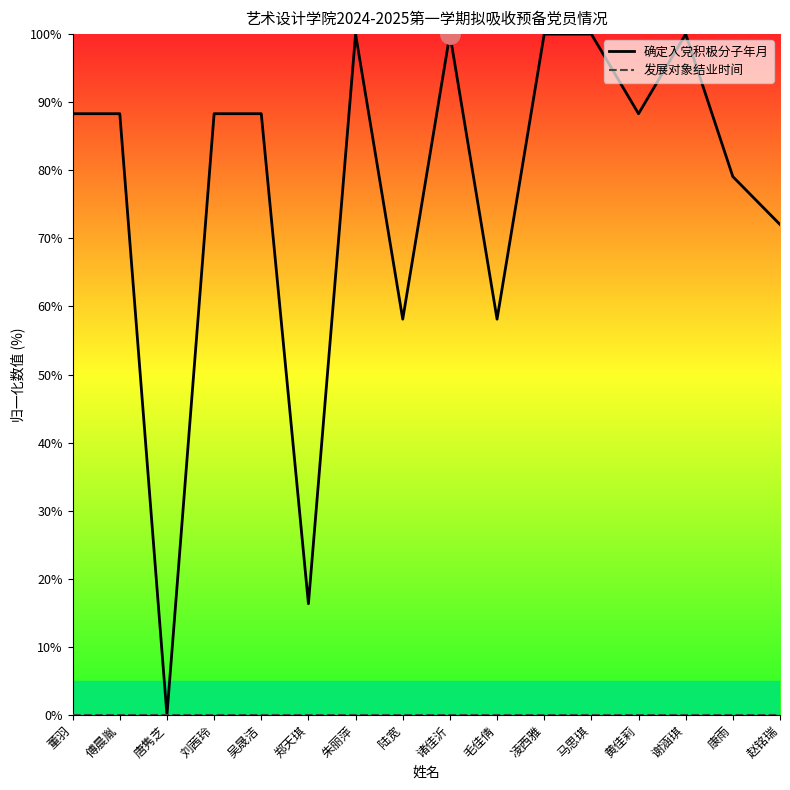

True or false: 确定入党积极分子年月 and 发展对象结业时间 intersect in this chart.

False